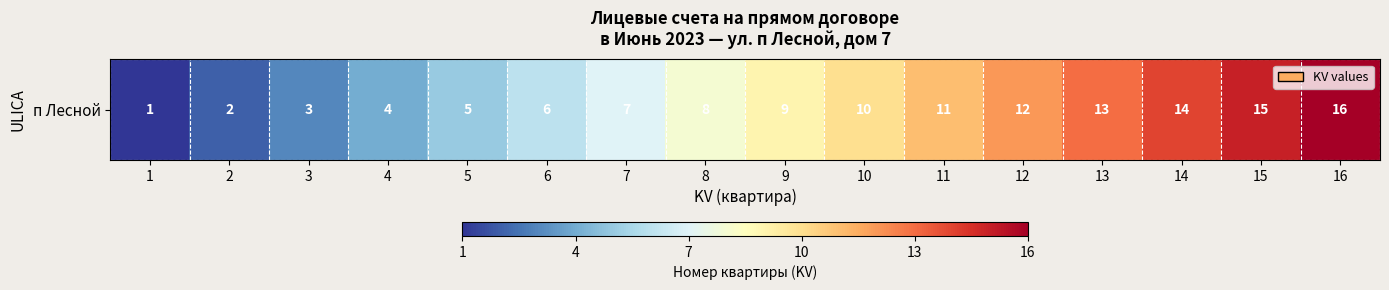

What is the average value?

8